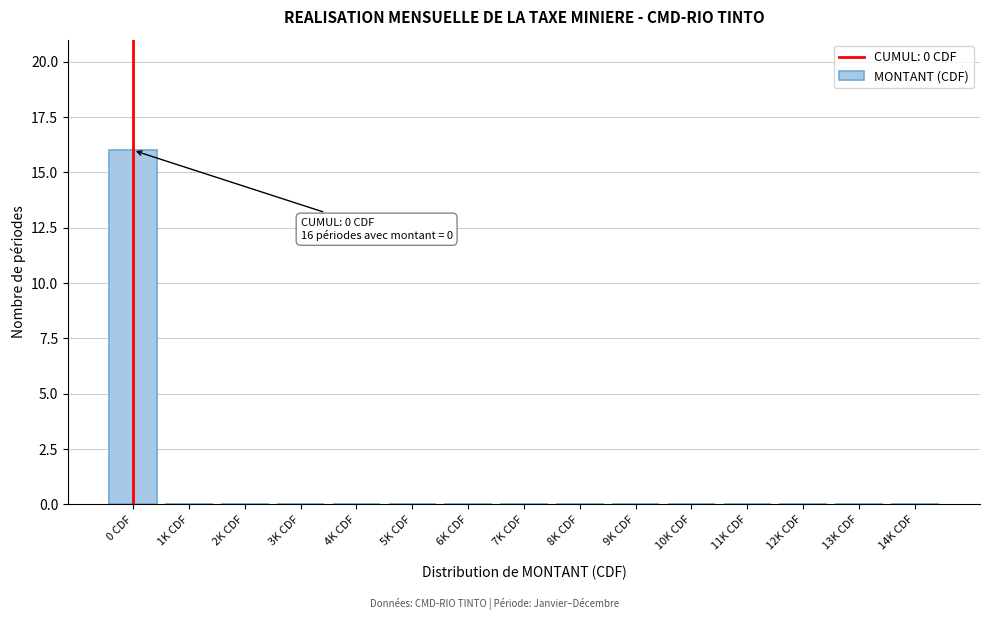

Reading right to left, extract all data points from this chart.

14K CDF=0	13K CDF=0	12K CDF=0	11K CDF=0	10K CDF=0	9K CDF=0	8K CDF=0	7K CDF=0	6K CDF=0	5K CDF=0	4K CDF=0	3K CDF=0	2K CDF=0	1K CDF=0	0 CDF=16